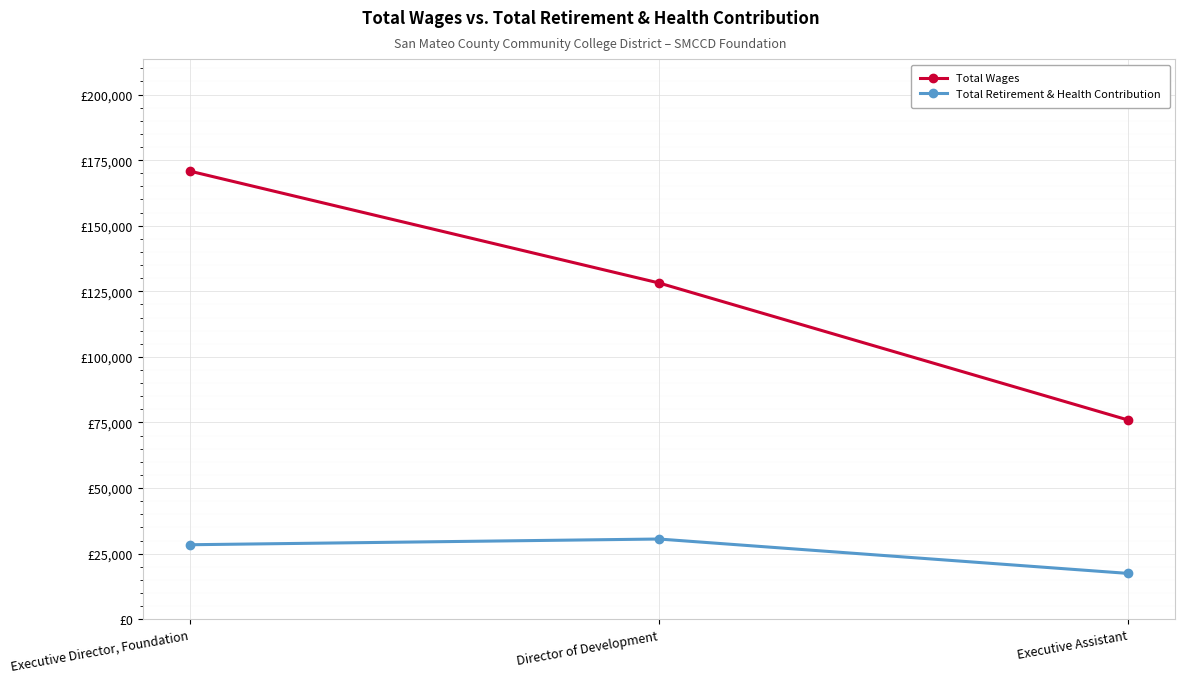

Does the chart have visible grid lines?

Yes